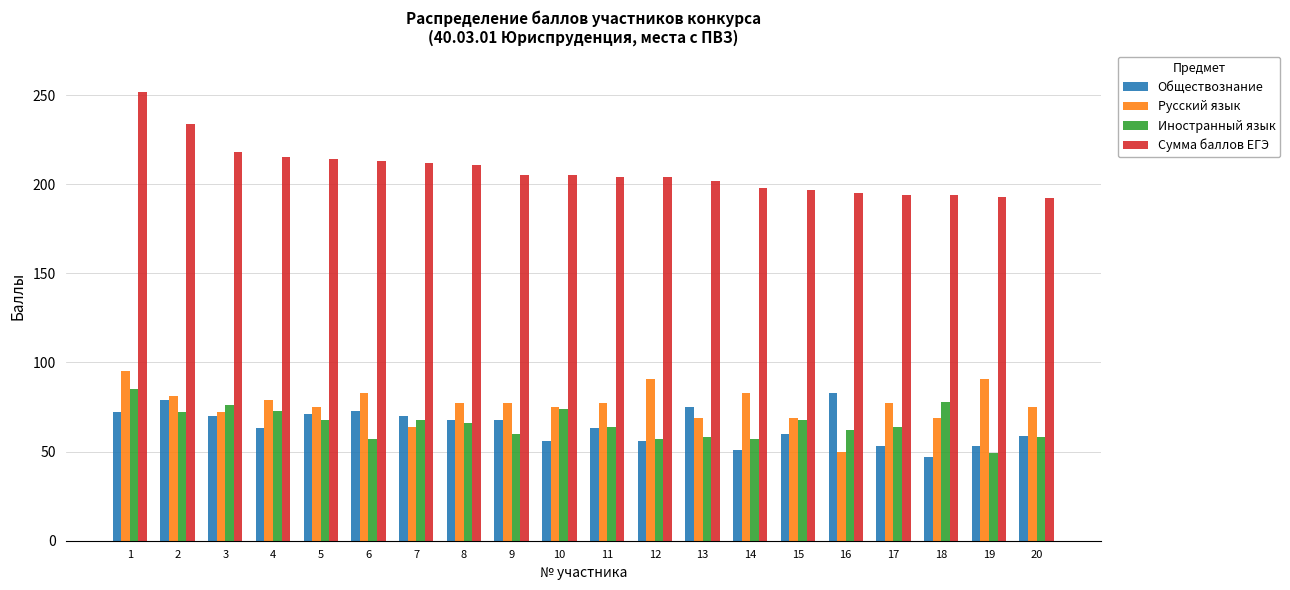

The value of Иностранный язык at 8 is 66. True or false?

True